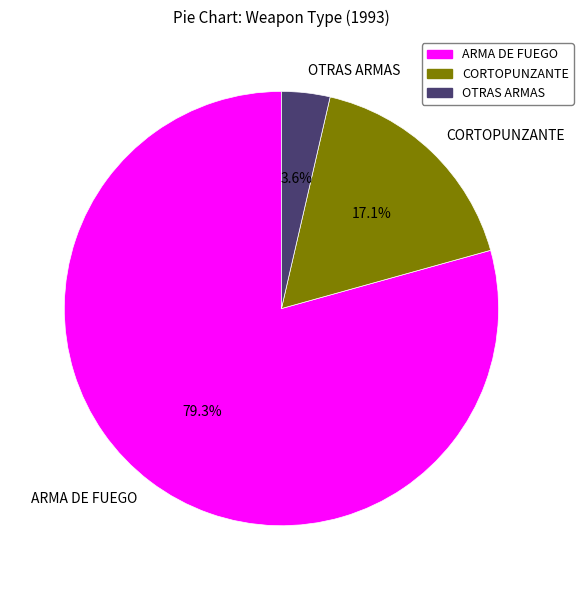

Which has a higher value, ARMA DE FUEGO or OTRAS ARMAS?

ARMA DE FUEGO